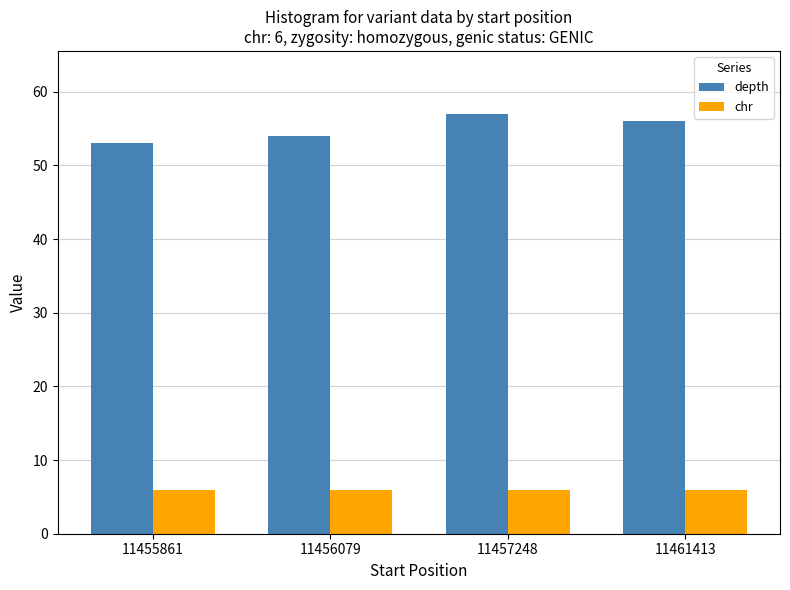

Which series has the largest range (max minus min)?

depth